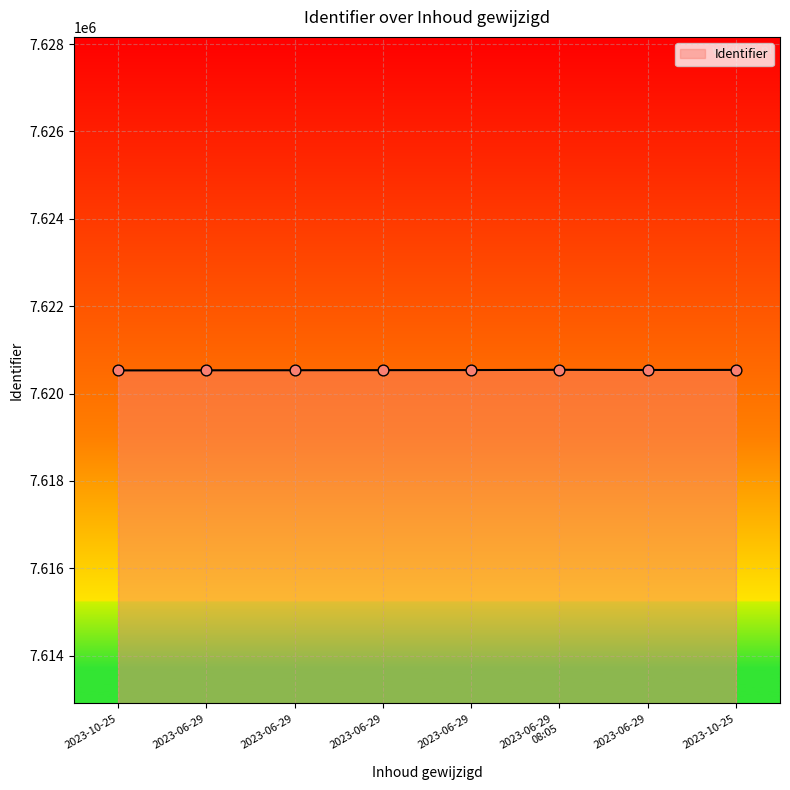

Between 2023-06-29 and 2023-06-29, which is larger?

2023-06-29